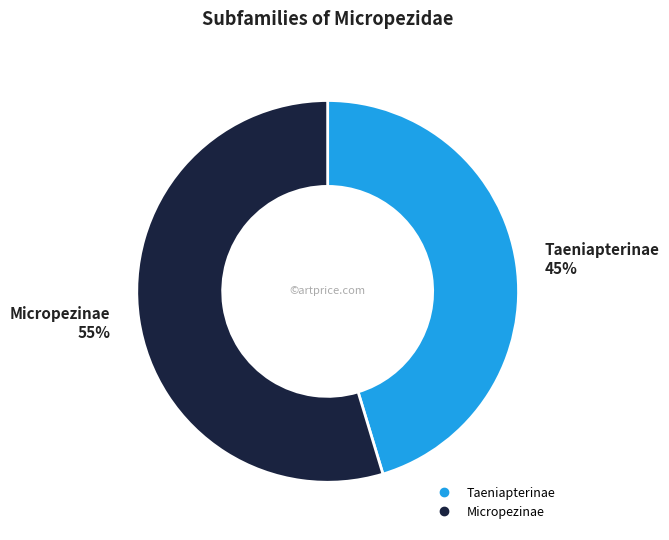

Is it true that Micropezinae is 55% of the pie?

True